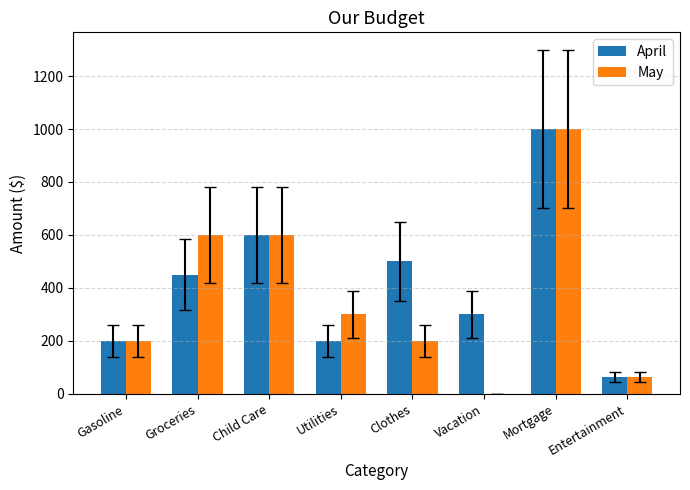

What is the total value across all series at Groceries?

1050